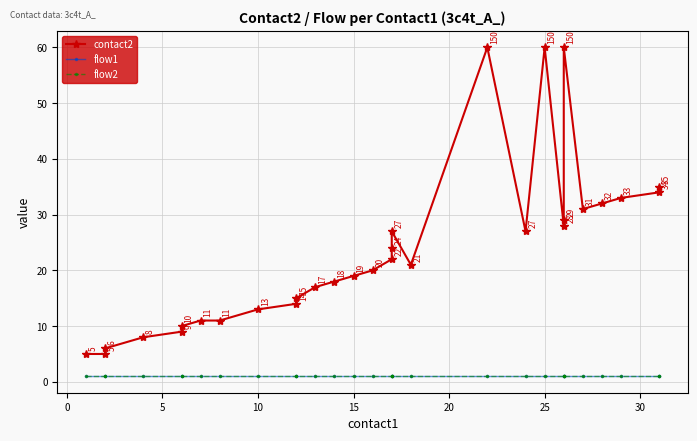

Reading right to left, what are all the values shown in this chart?

contact2: 35	34	33	32	31	60	29	28	60	27	60	21	27	24	22	20	19	18	17	15	14	13	11	11	10	9	8	6	5	5
flow1: 1	1	1	1	1	1	1	1	1	1	1	1	1	1	1	1	1	1	1	1	1	1	1	1	1	1	1	1	1	1
flow2: 1	1	1	1	1	1	1	1	1	1	1	1	1	1	1	1	1	1	1	1	1	1	1	1	1	1	1	1	1	1